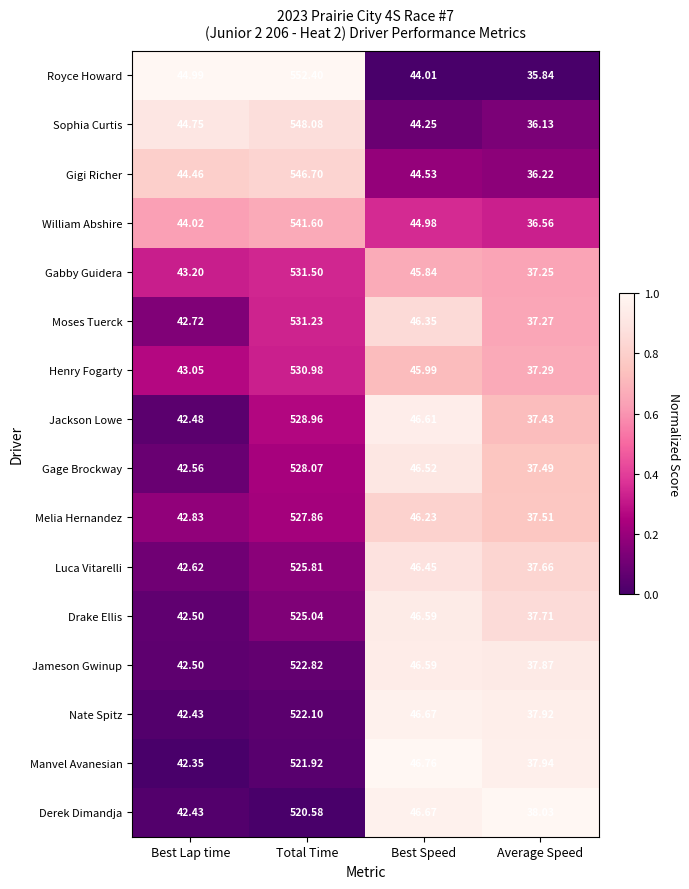

What is the total value across all series at Best Lap time?

689.9